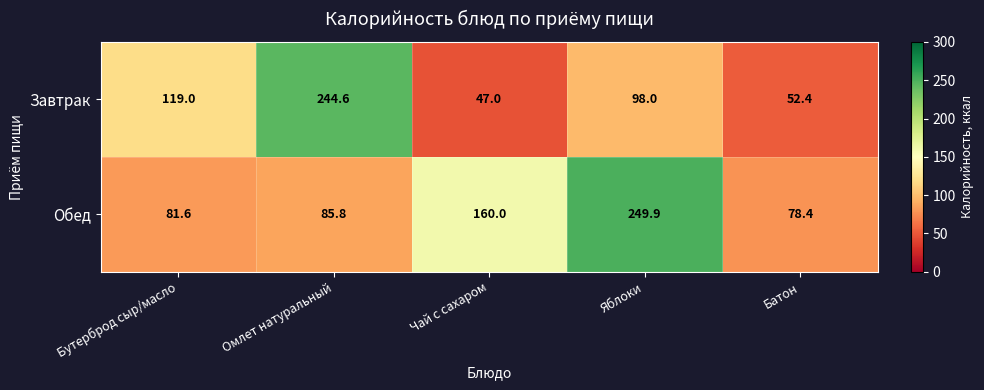

Reading right to left, list all the values displayed in this chart.

Завтрак: 52.4	98.0	47.0	244.6	119.0
Обед: 78.4	249.9	160.0	85.8	81.6